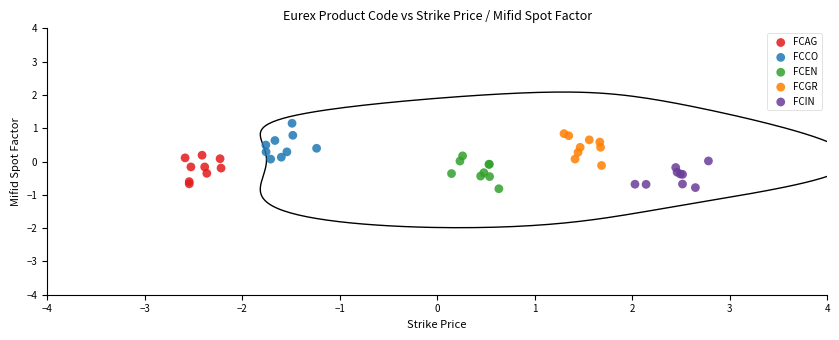

What are all the series names shown in the legend?

FCAG, FCCO, FCEN, FCGR, FCIN